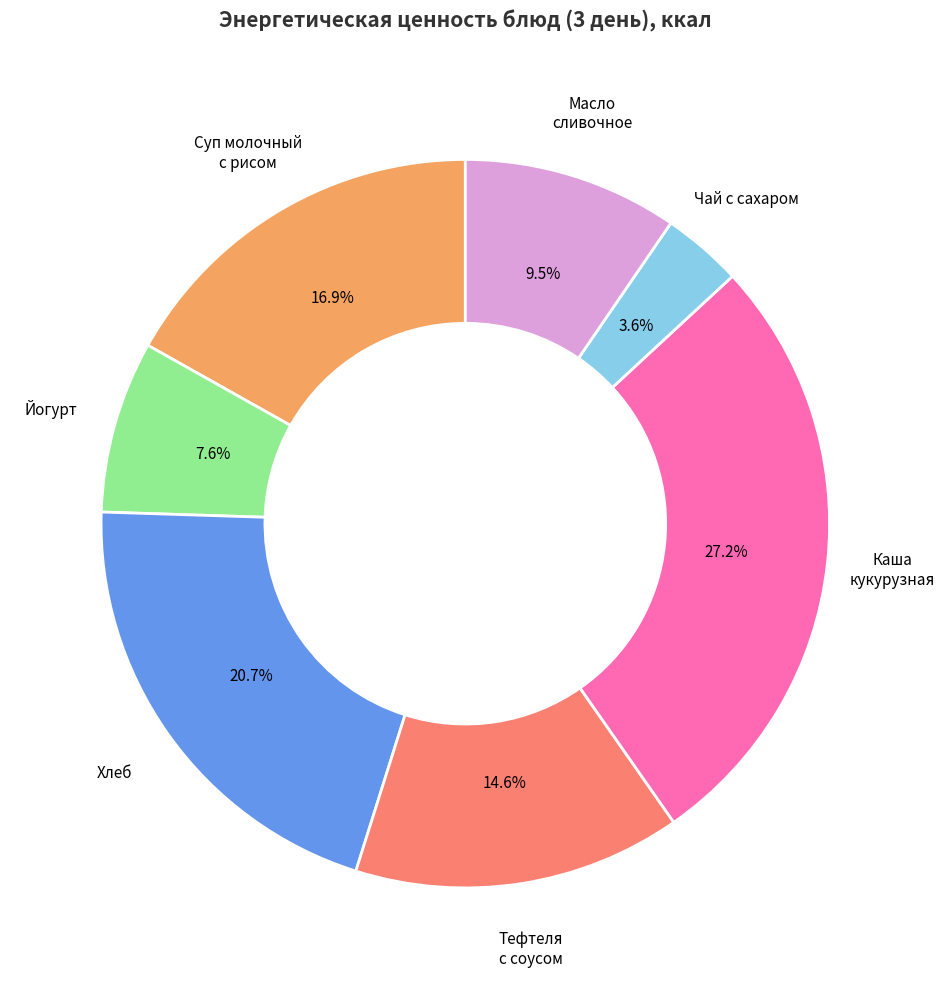

Does any single category account for the majority?

No